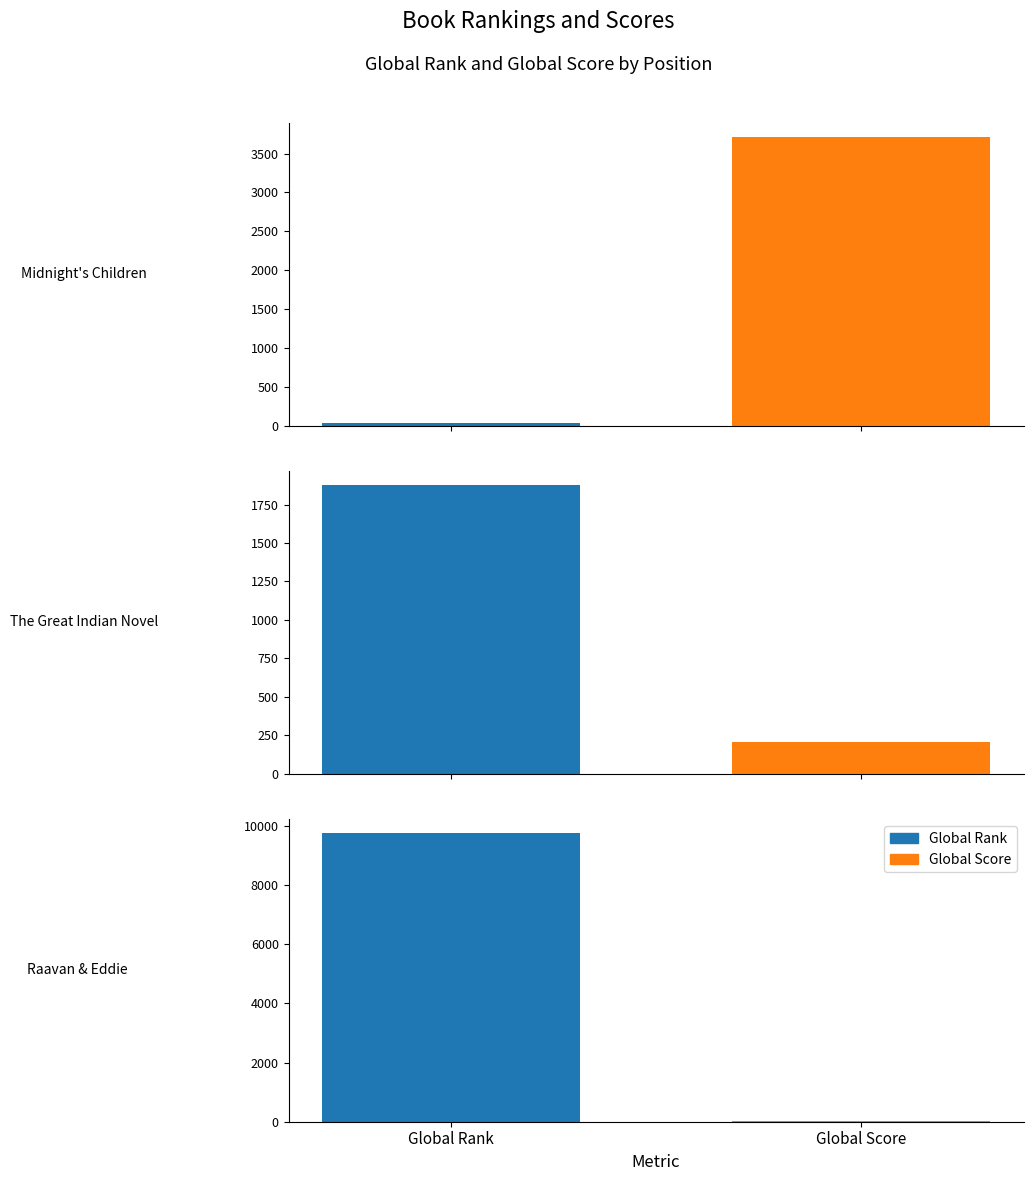

Which category has the highest value in the Global Score series?

Midnight's Children